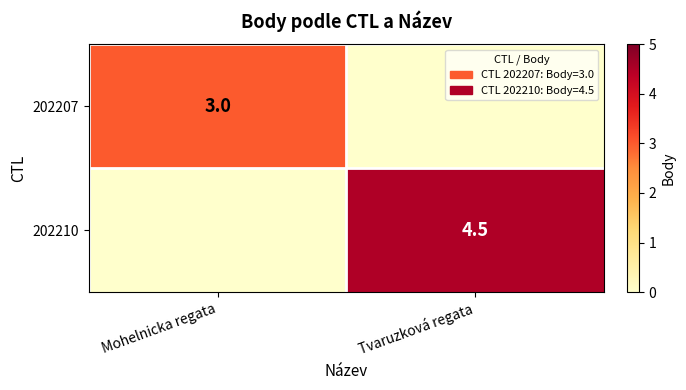

At how many categories does at least one series exceed 3?

1